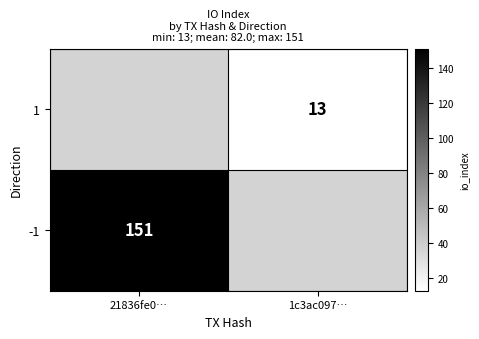

The value of 1 at 1c3ac097… is 3. True or false?

False